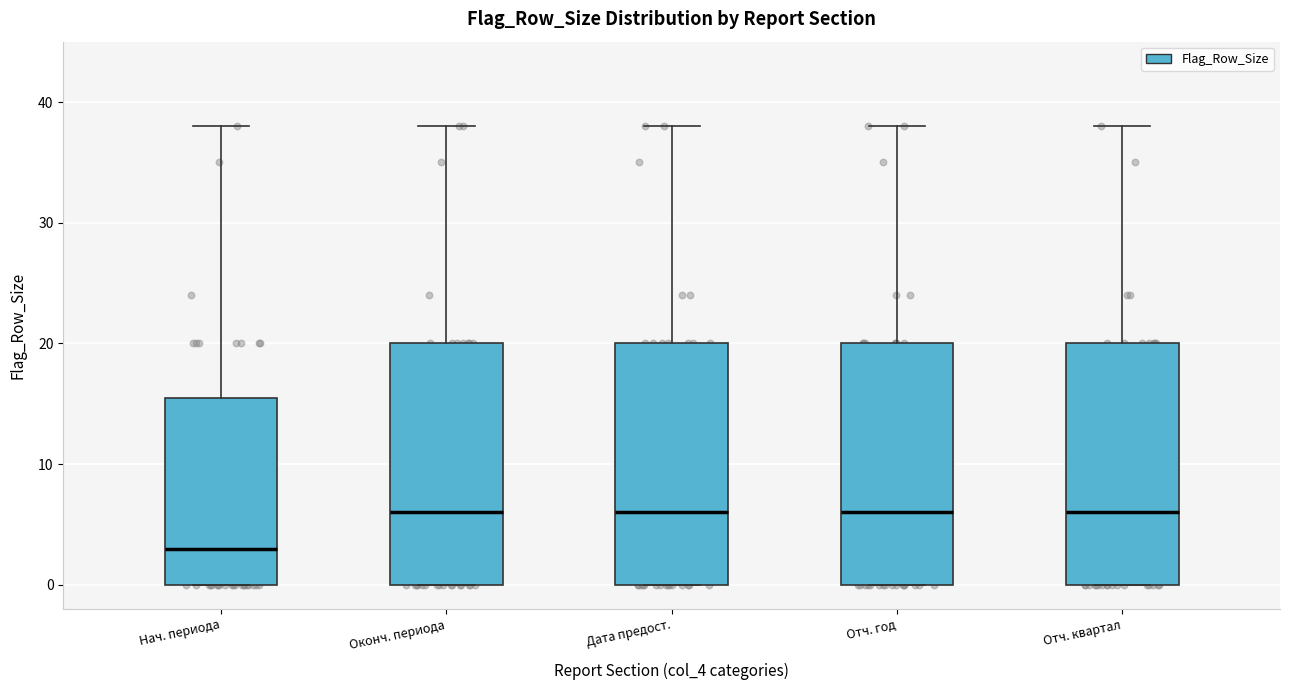

Reading left to right, read every box against the y-axis: the position of its median line, the range the box covers, and the ends of its whiskers. The values are not printed on the chart, so give them approximately, as read against the axis.

Нач. периода: median 3, box 0 to 16, whiskers 0 to 38
Оконч. периода: median 6, box 0 to 20, whiskers 0 to 38
Дата предост.: median 6, box 0 to 20, whiskers 0 to 38
Отч. год: median 6, box 0 to 20, whiskers 0 to 38
Отч. квартал: median 6, box 0 to 20, whiskers 0 to 38